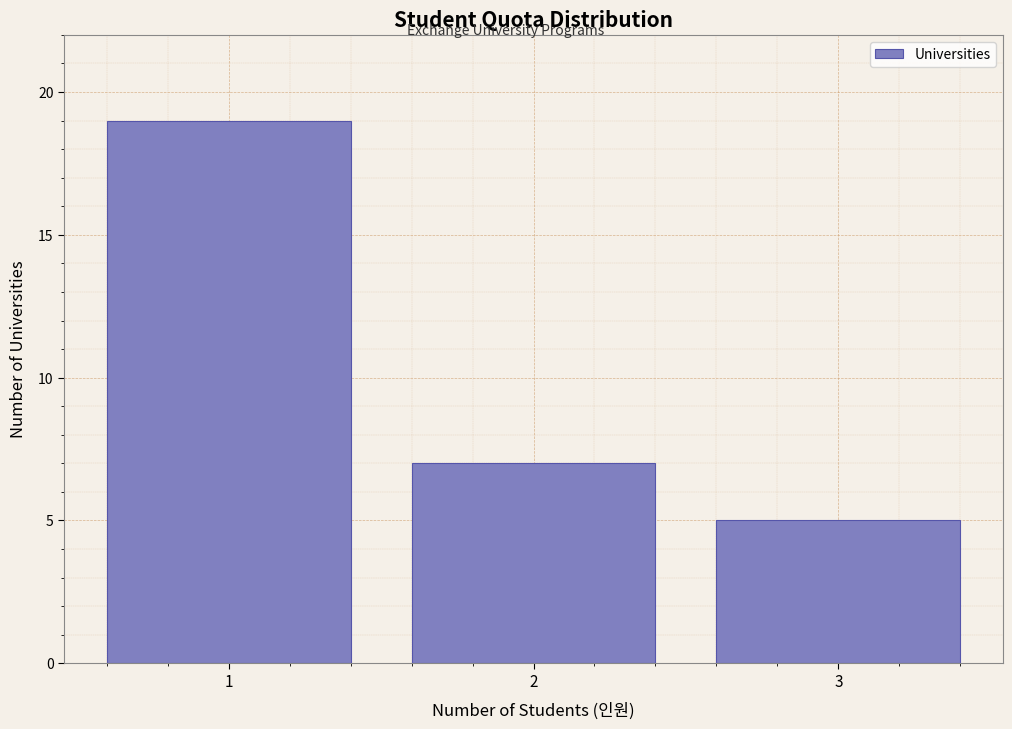

Reading left to right, transcribe all the data shown in this chart.

19	7	5